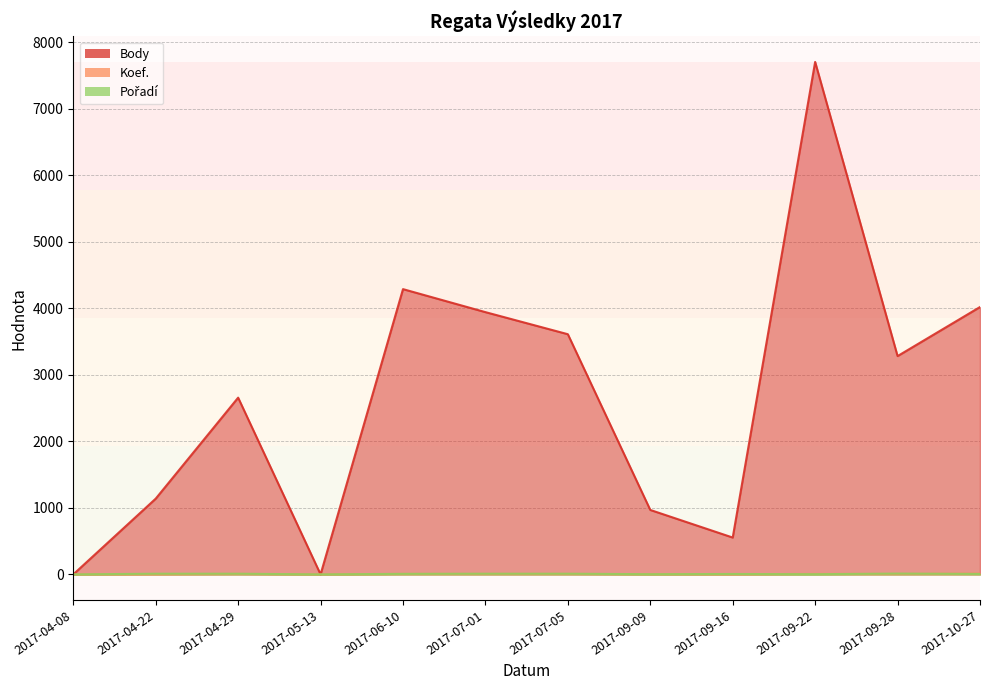

At which category does Pořadí reach its first local peak?

2017-09-16